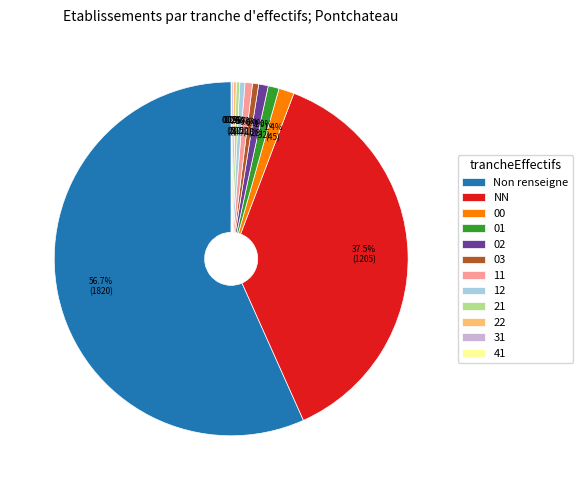

Which has a higher value, NN or 02?

NN